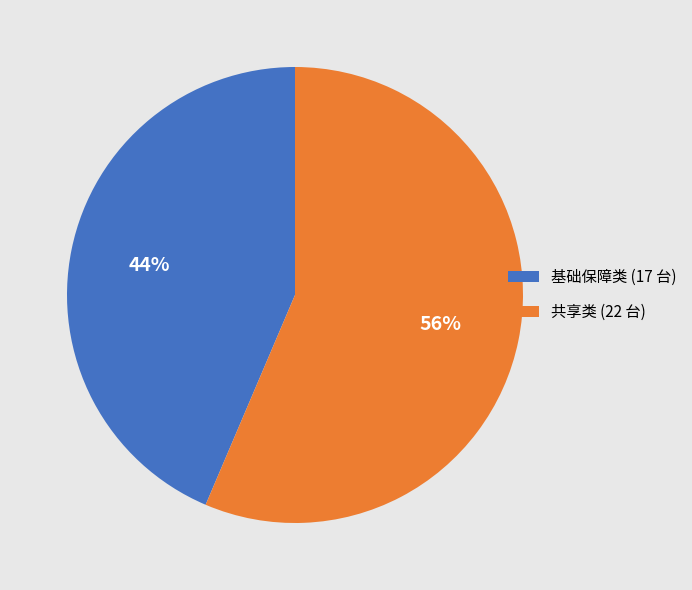

To the nearest percent, what percentage of the pie is 基础保障类?

44%